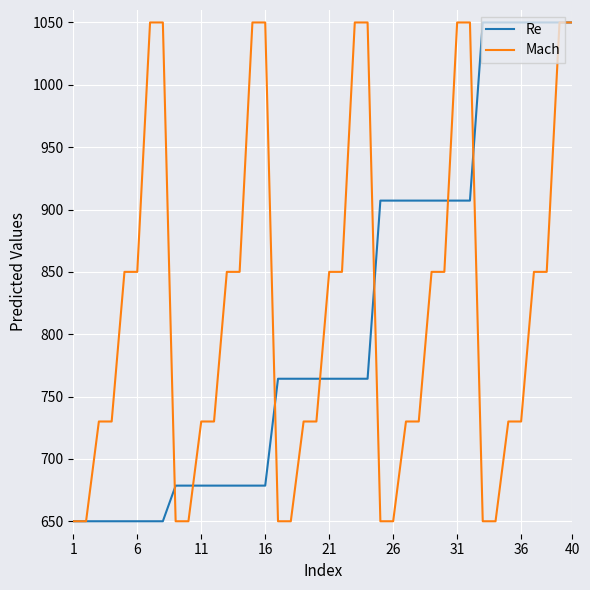

What is the maximum value for Mach?

1050.0